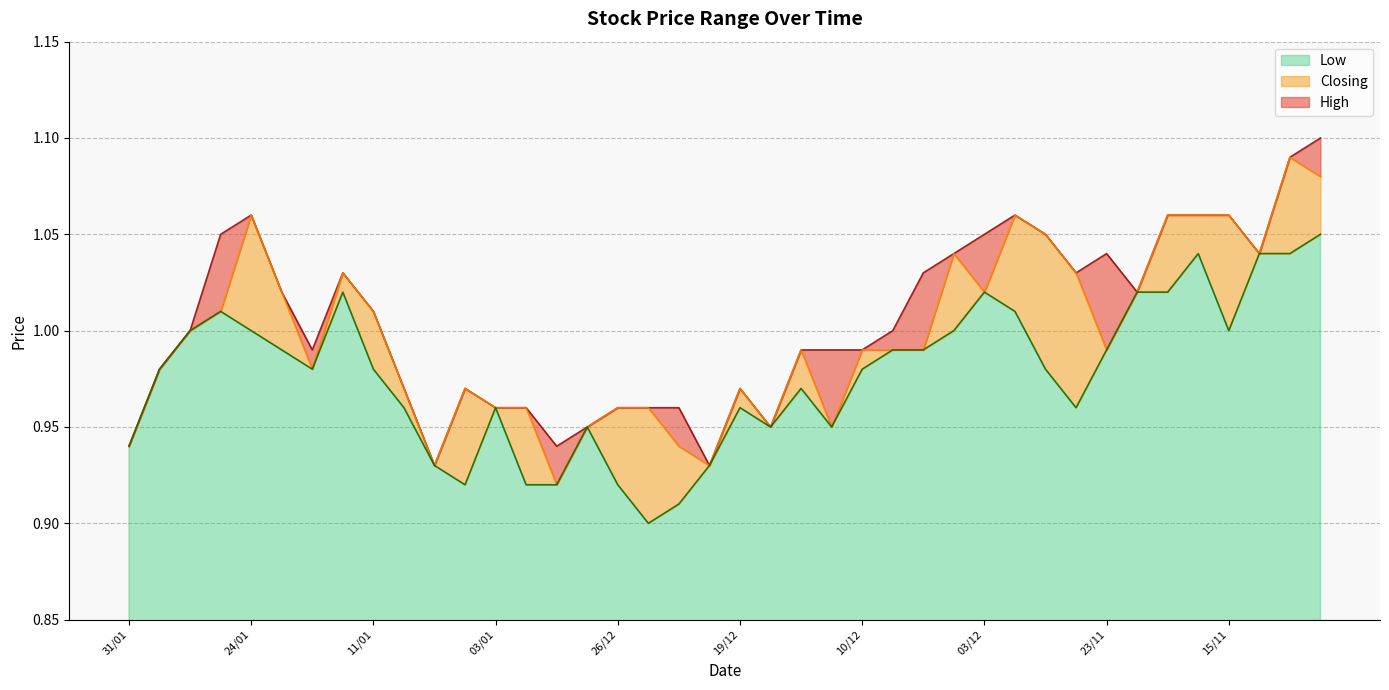

At which label is High closest to 1?

29/01